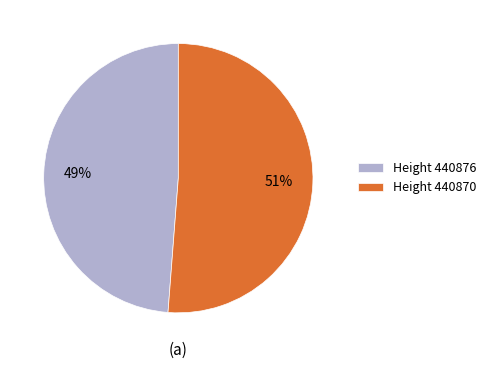

Is there any slice that represents more than half of the pie?

Yes